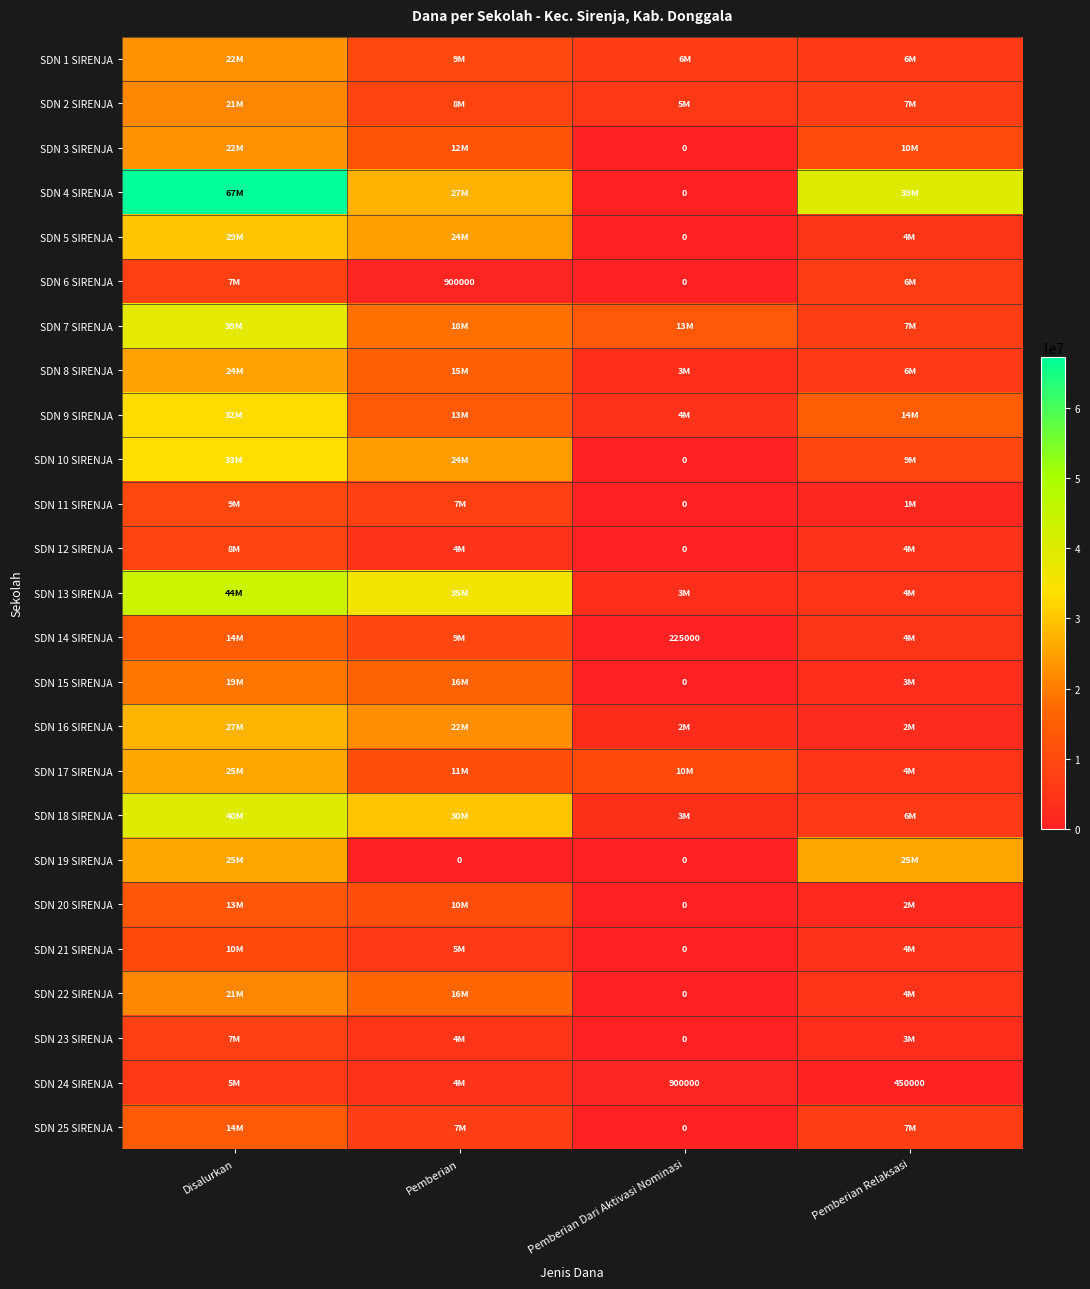

What is the difference between the SDN 24 SIRENJA values at Pemberian Relaksasi and Pemberian Dari Aktivasi Nominasi?

450000